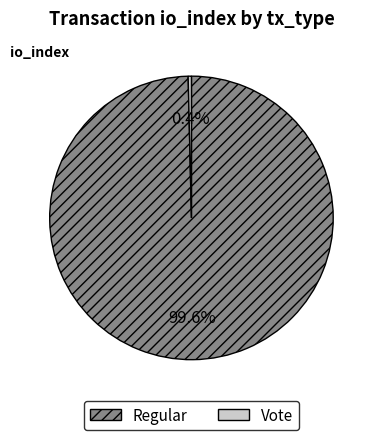

Which category has the biggest portion of the pie?

Regular